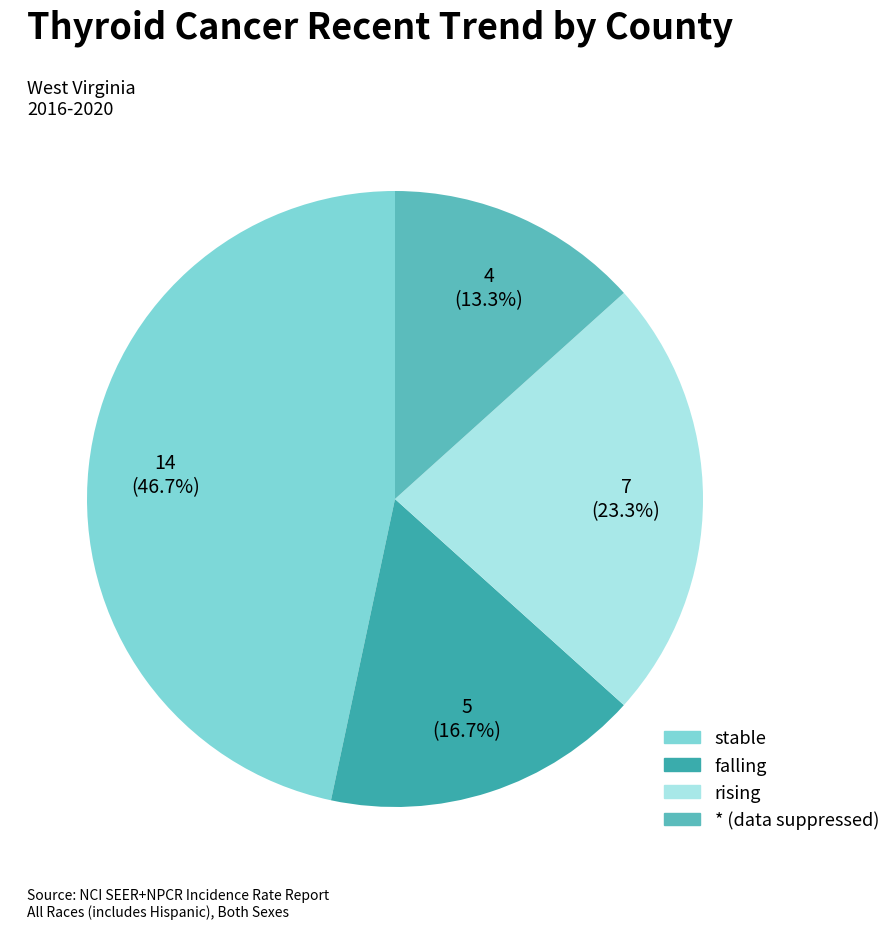

True or false: * accounts for 19% of the total.

False